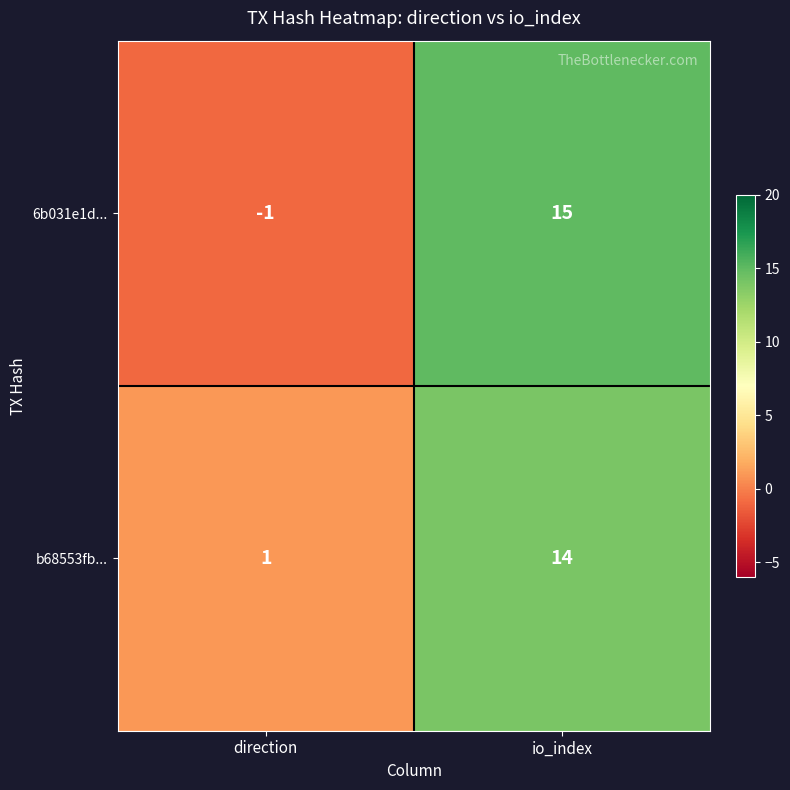

What is the sum of the b68553fb... values at io_index and direction?

15